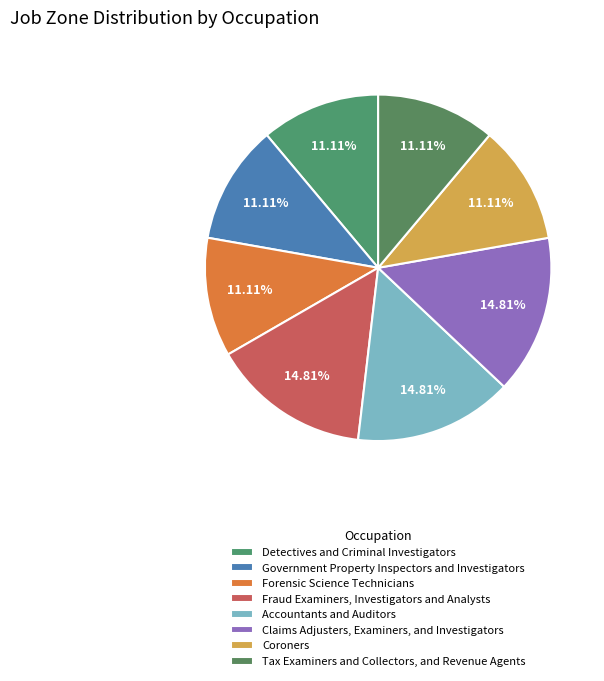

How many slices are in this pie chart?

8